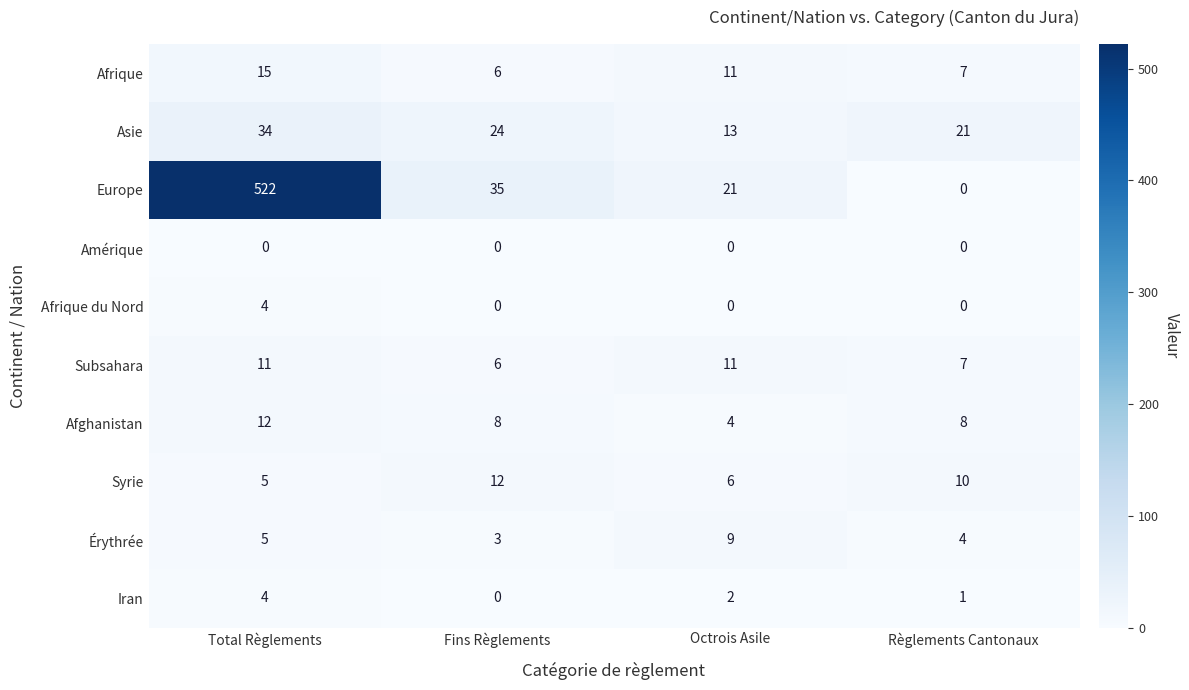

Which category has the highest value in the Iran series?

Total Règlements